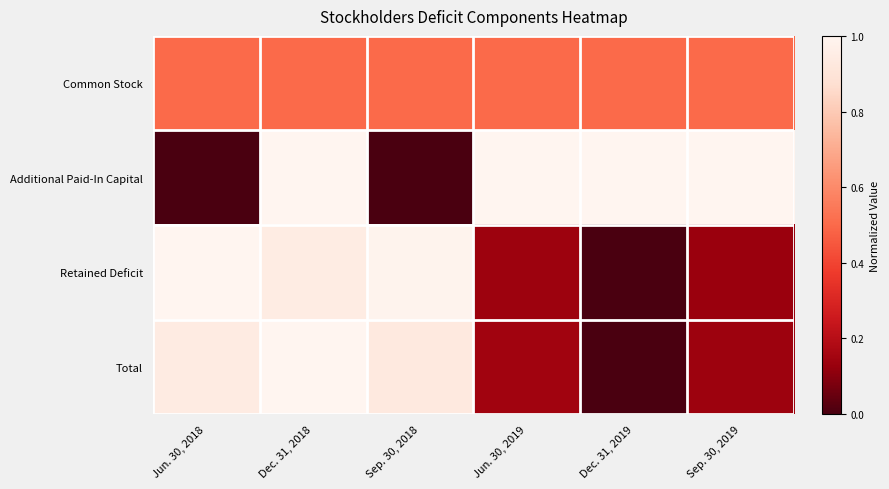

What is the total value across all series at Dec. 31, 2019?

1.5